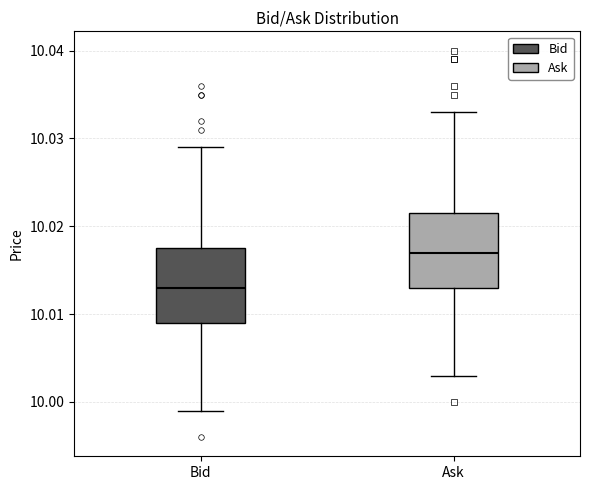

Reading left to right, transcribe this box plot: for each box, give where its median line is, the range the box spans, and where its two whiskers end, as read against the y-axis. The values are not printed on the chart, so give them approximately, as read against the axis.

Bid: median 10.013, box 10.009 to 10.018, whiskers 9.999 to 10.029
Ask: median 10.017, box 10.013 to 10.022, whiskers 10.003 to 10.033